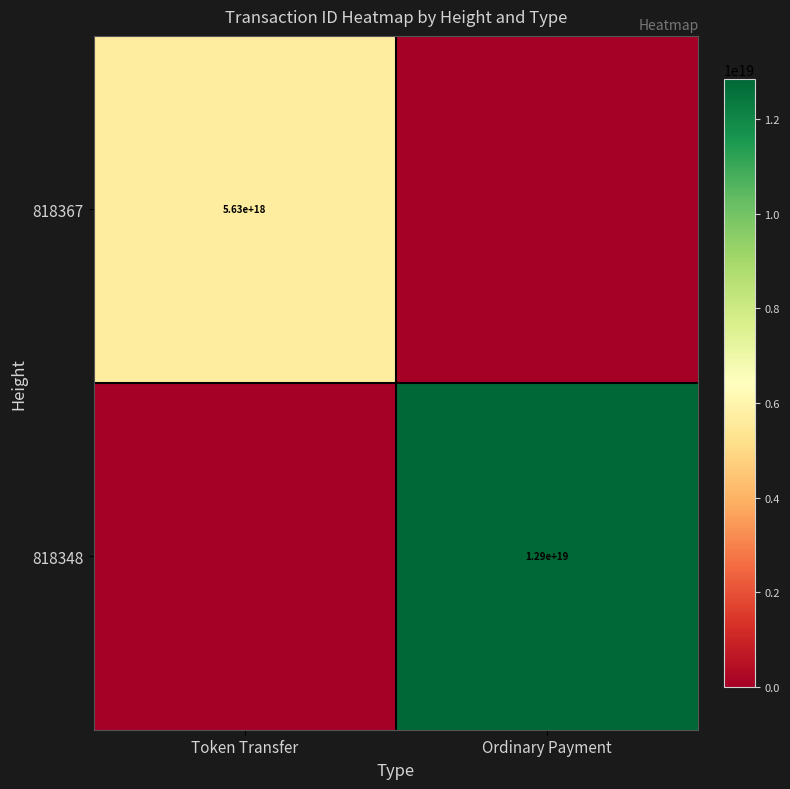

The value of 818348 at Ordinary Payment is 12900000000000000000. True or false?

True